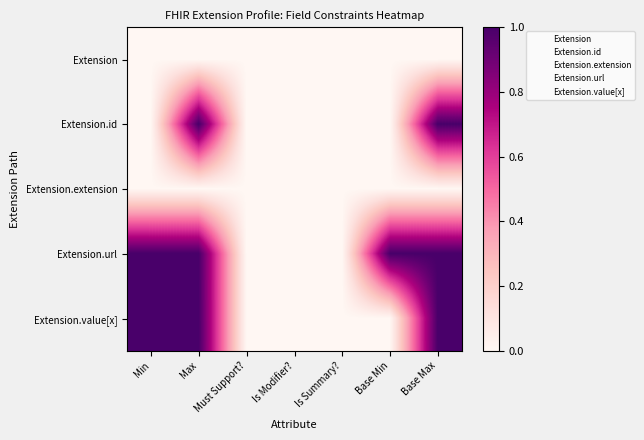

True or false: Extension.value[x] has a value of 1 at Is Modifier?.

False